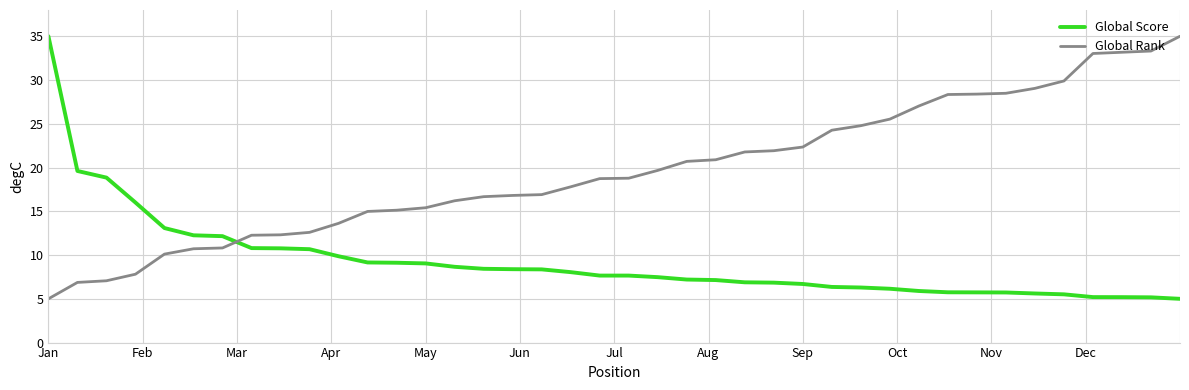

Which series has the largest total across all categories?

Global Rank